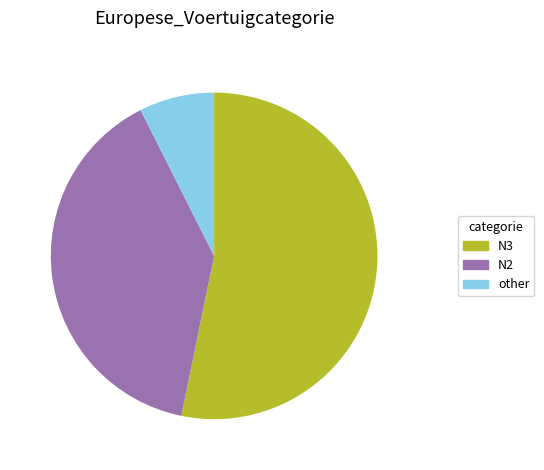

Count the number of slices in the pie.

3